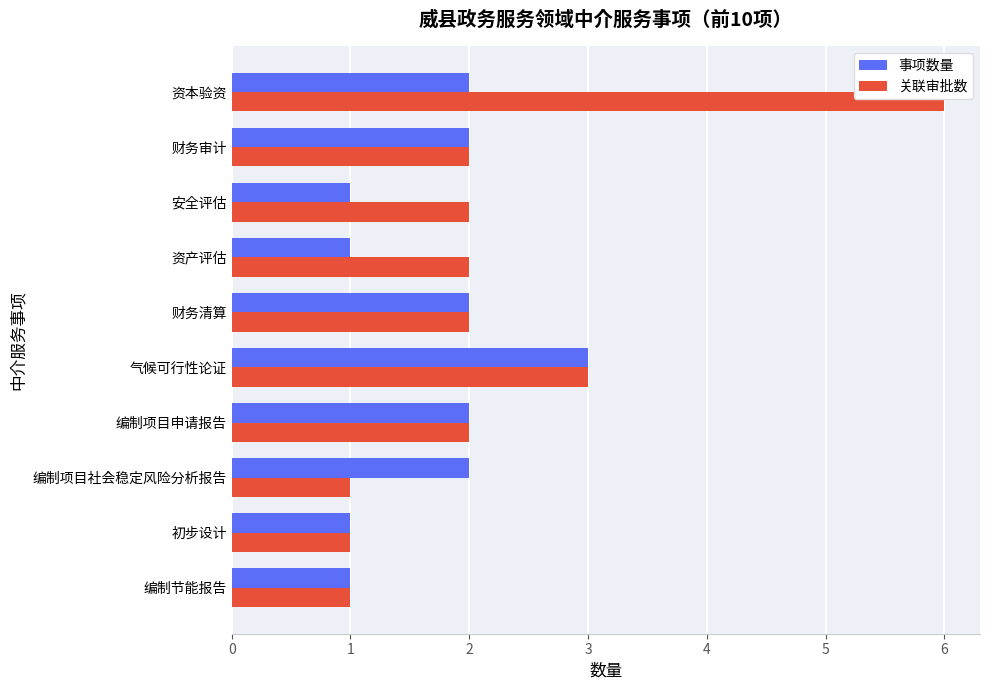

Rank the series by their maximum value, from lowest to highest.

事项数量, 关联审批数